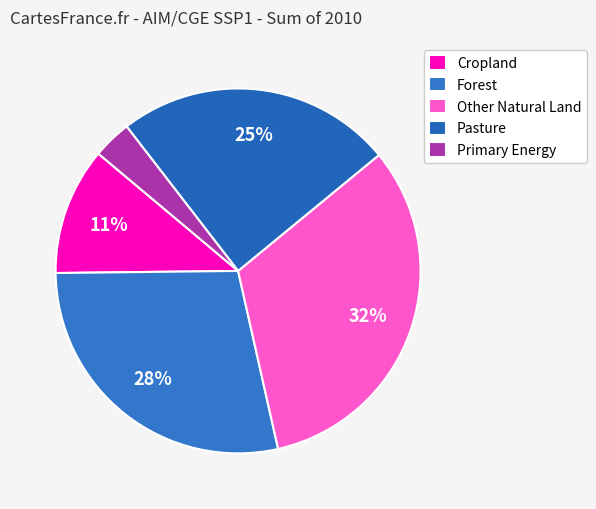

Is it true that Primary Energy is 15% of the pie?

False